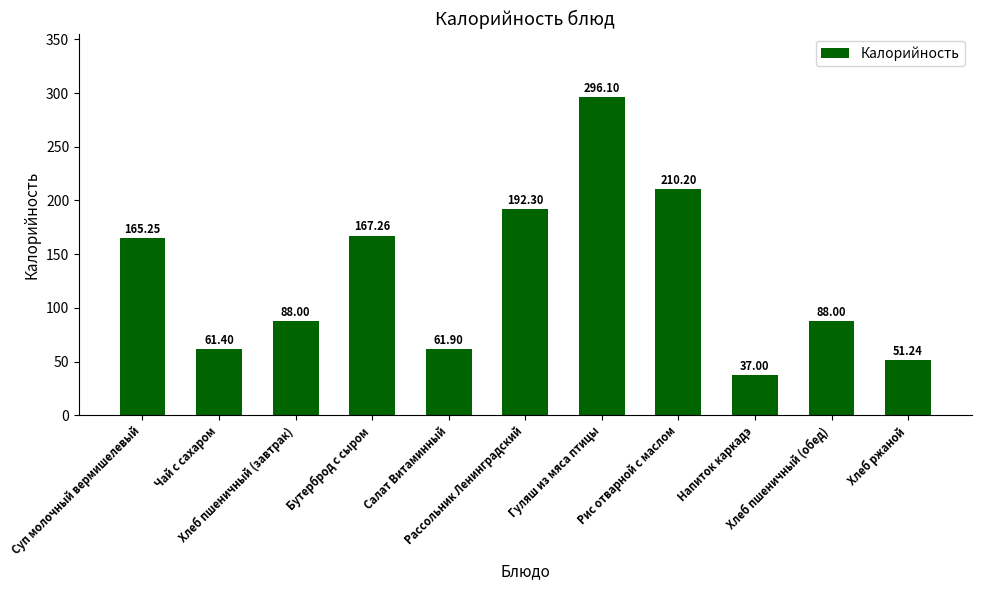

What is the label of the 2nd bar from the right?

Хлеб пшеничный (обед)